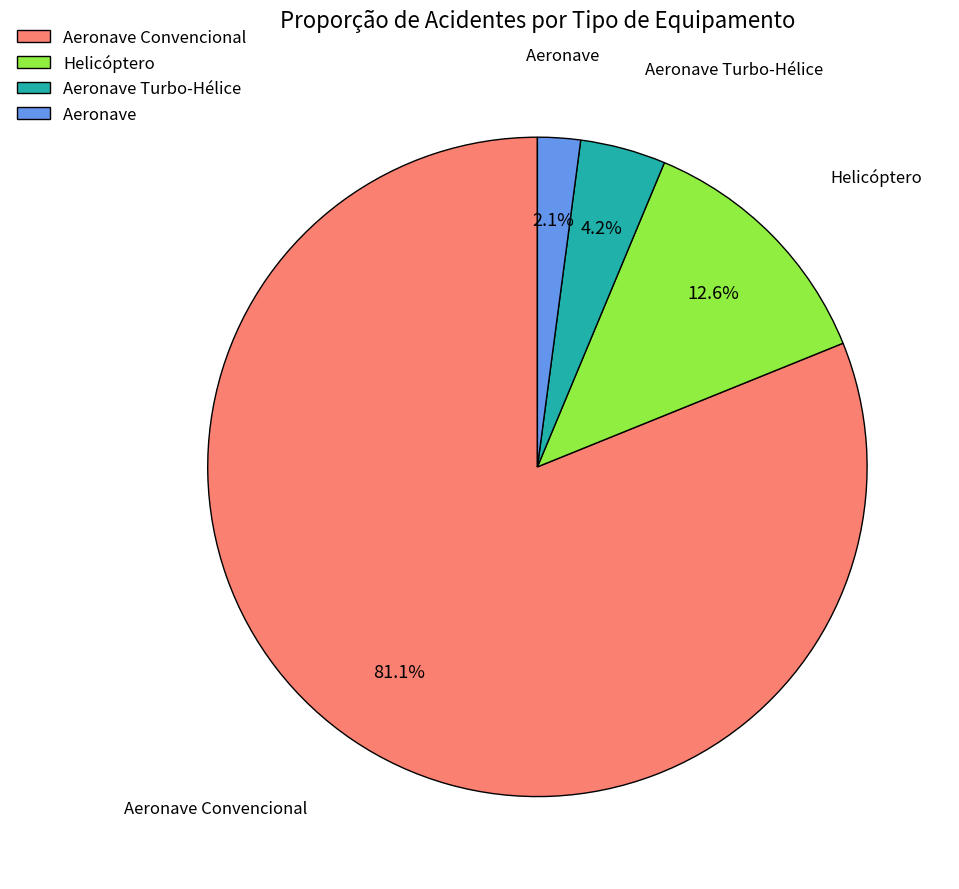

To the nearest percent, what percentage of the pie is Helicóptero?

13%